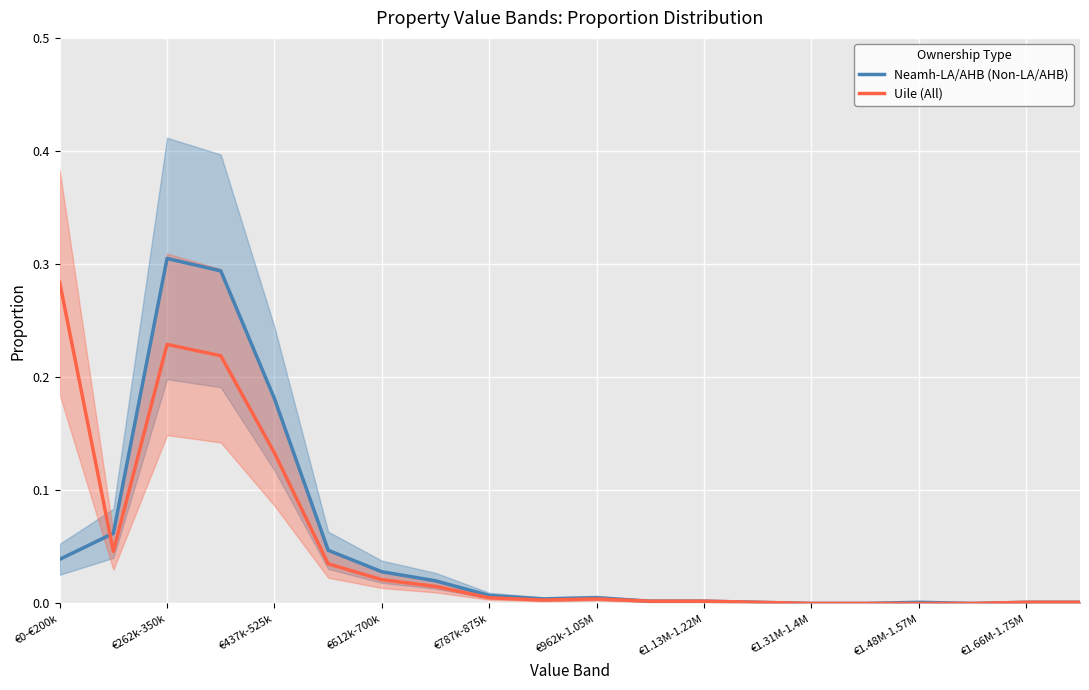

List the series in order of their overall mean, lowest first.

Neamh-LA/AHB (Non-LA/AHB), Uile (All)